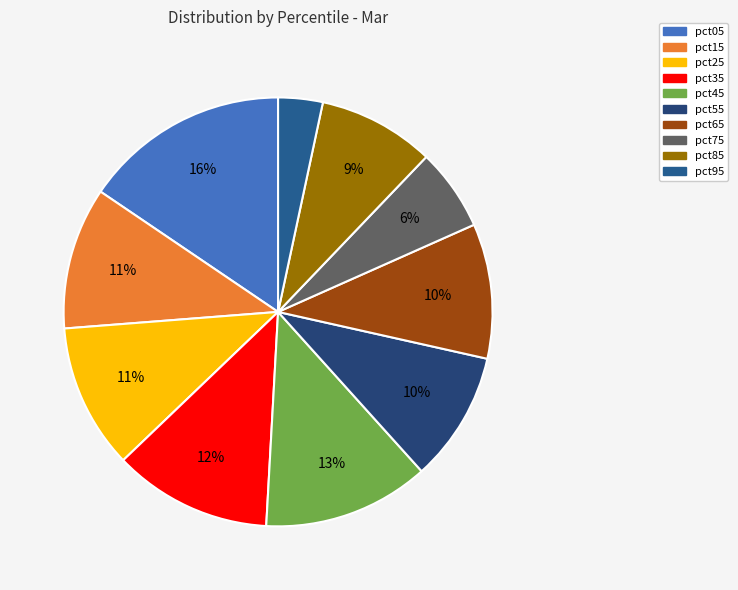

What is the largest slice in the pie chart?

pct05